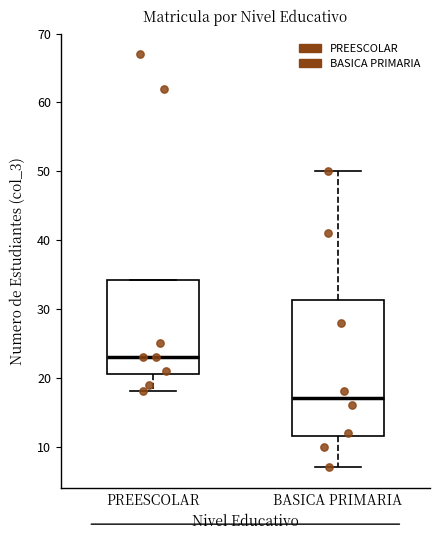

Comparing the boxes themselves (not the whiskers), which one is the tallest?

BASICA PRIMARIA